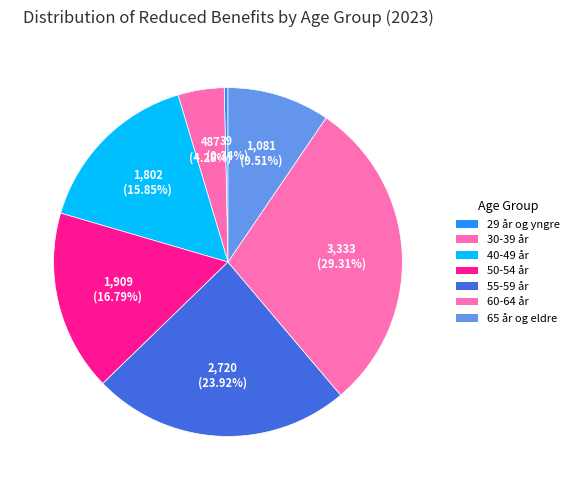

Which category has the smallest portion of the pie?

29 år og yngre